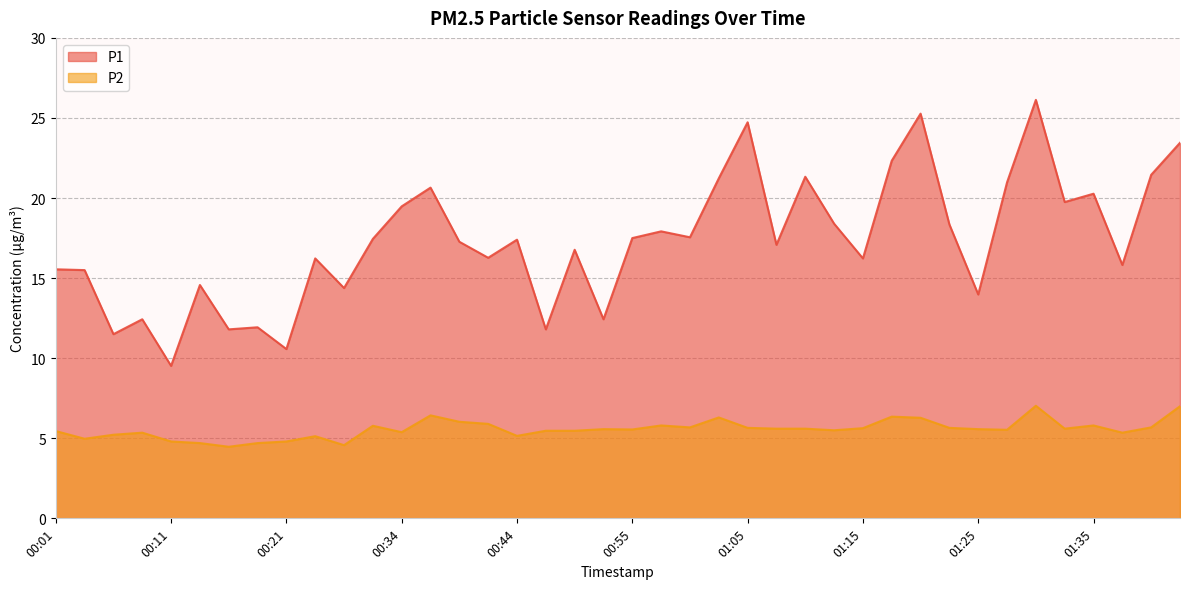

How many interior local peaks does the P2 series have?

10